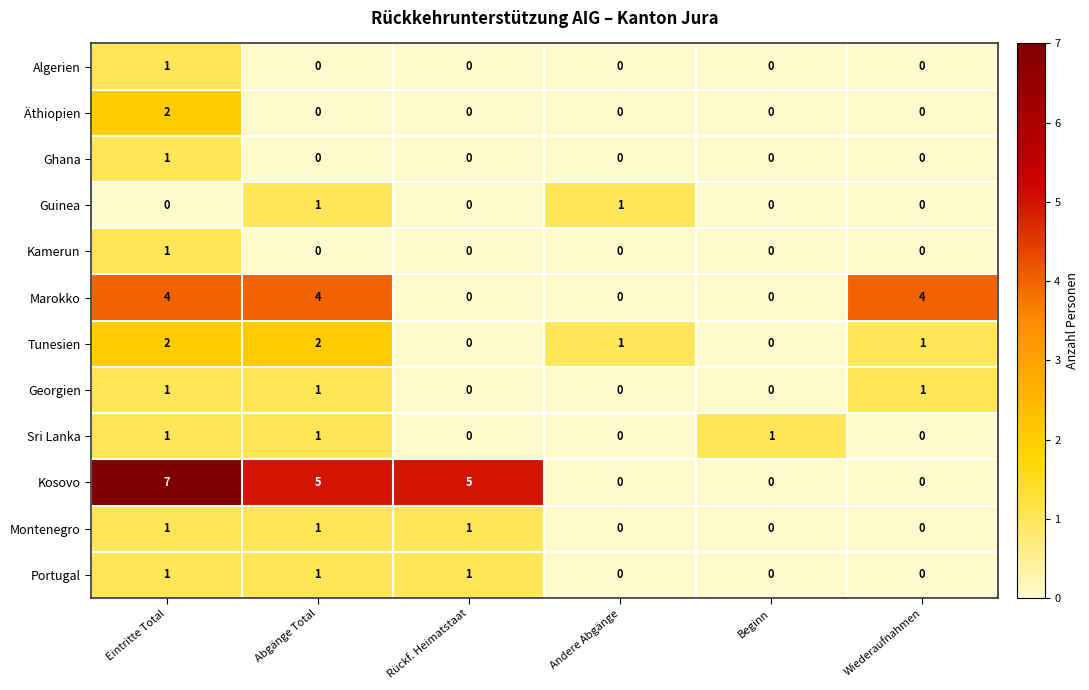

At which label does Äthiopien reach its peak?

Eintritte Total